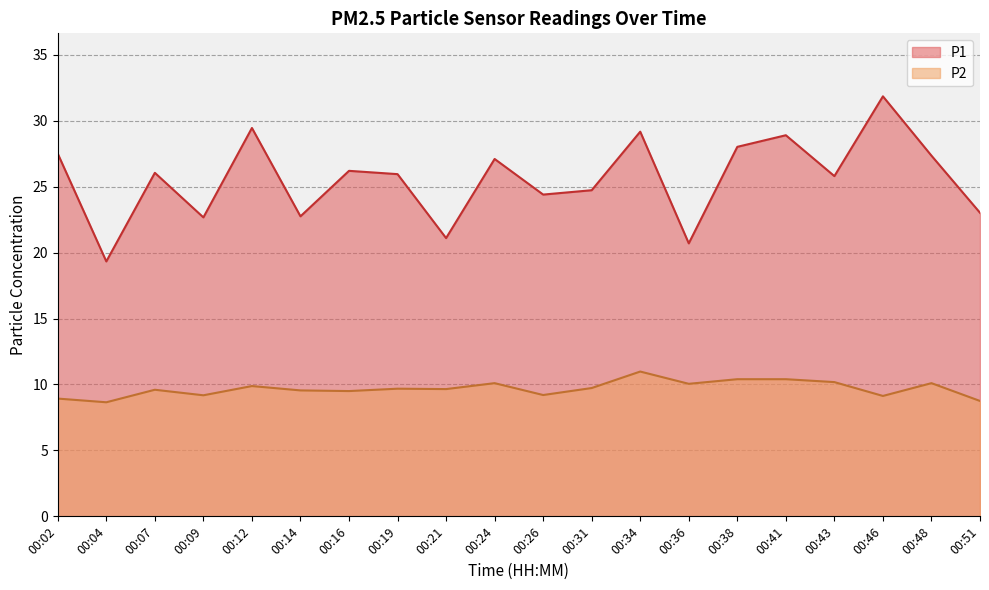

What is the total value across all series at 00:26?

33.6